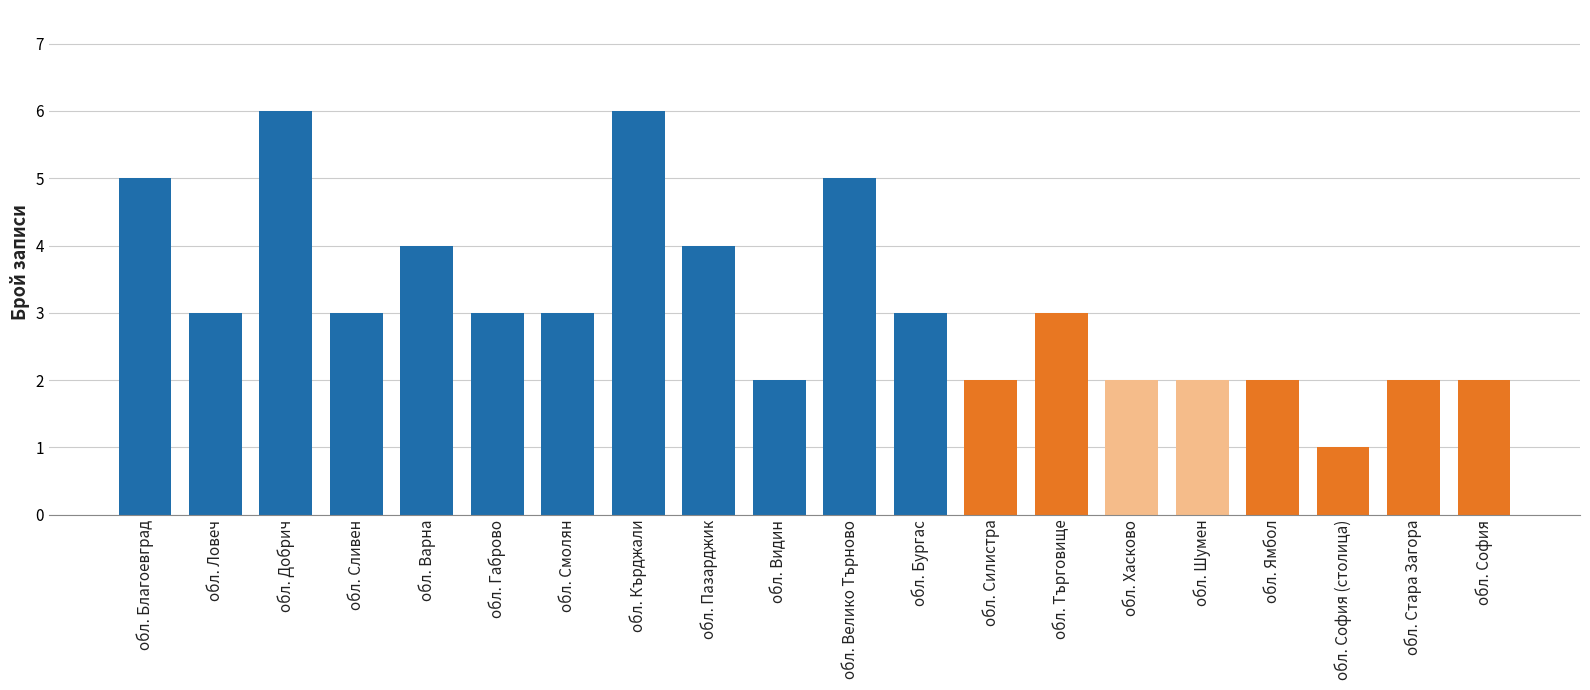

What is the difference between the values at обл. Пазарджик and обл. Шумен?

2